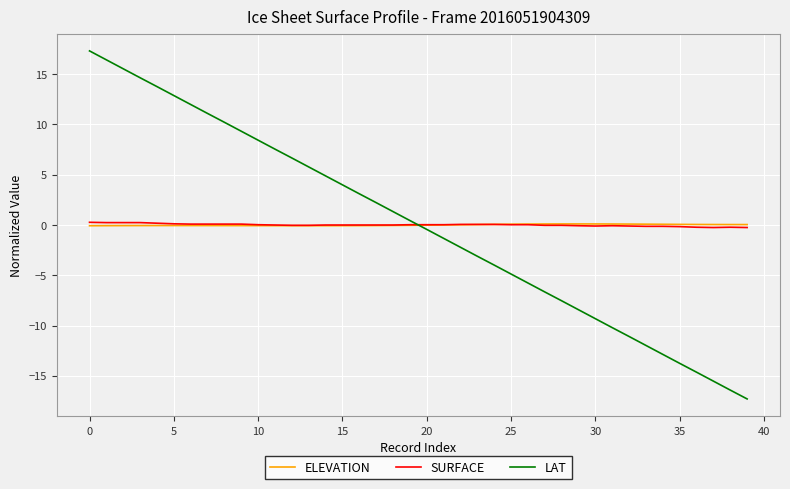

True or false: LAT and SURFACE intersect in this chart.

True